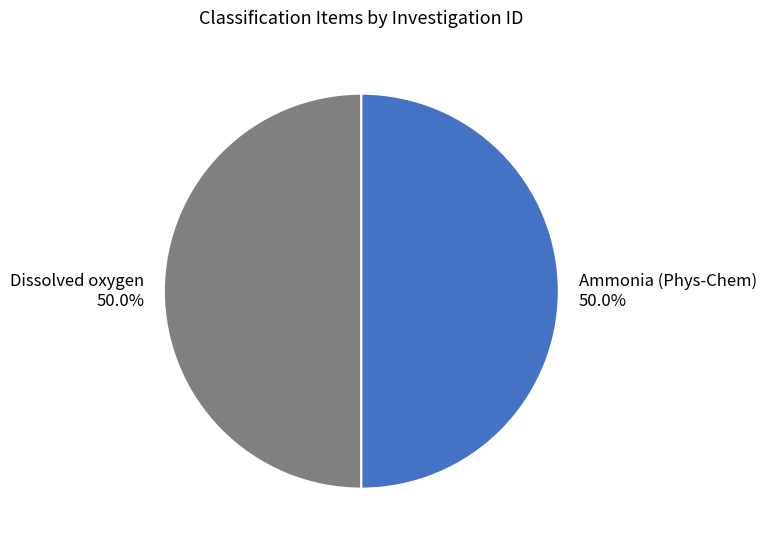

Combined, do Dissolved oxygen and Ammonia (Phys-Chem) account for over 50%?

Yes